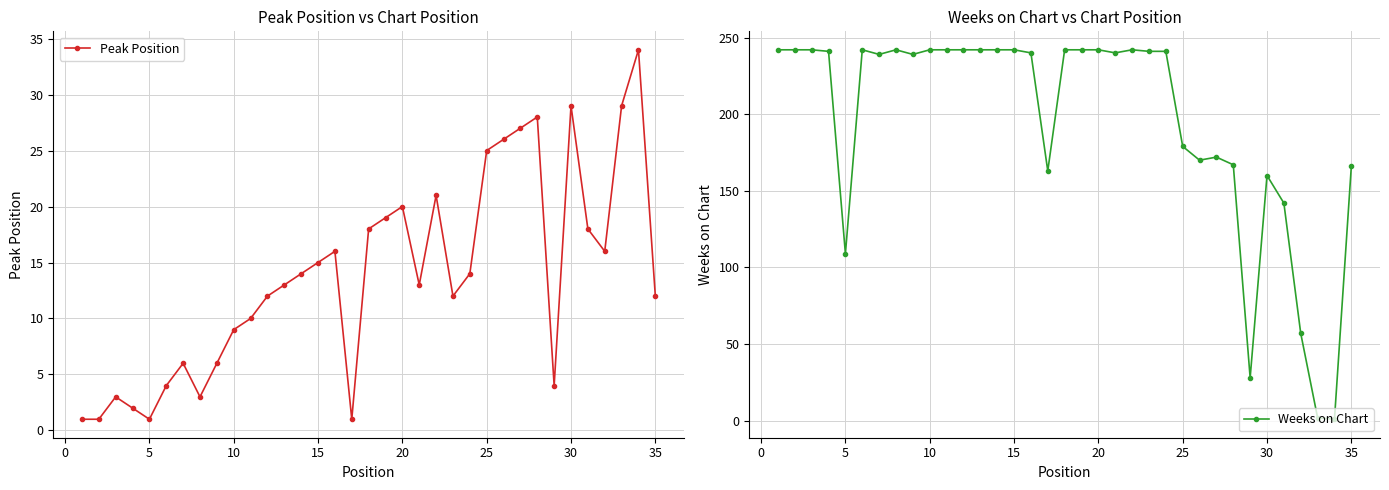

What is the average value of the Weeks on Chart series?

195